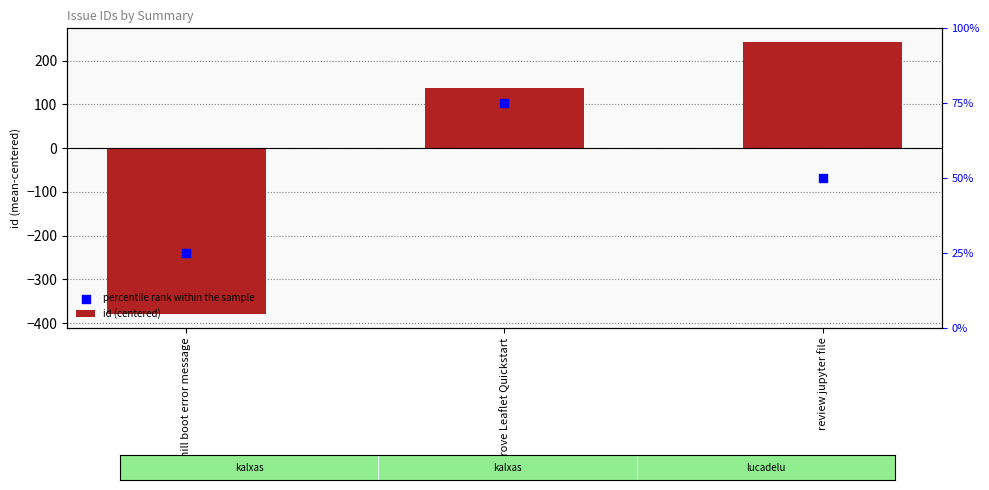

At which category is the sum across all series the highest?

Improve Leaflet Quickstart